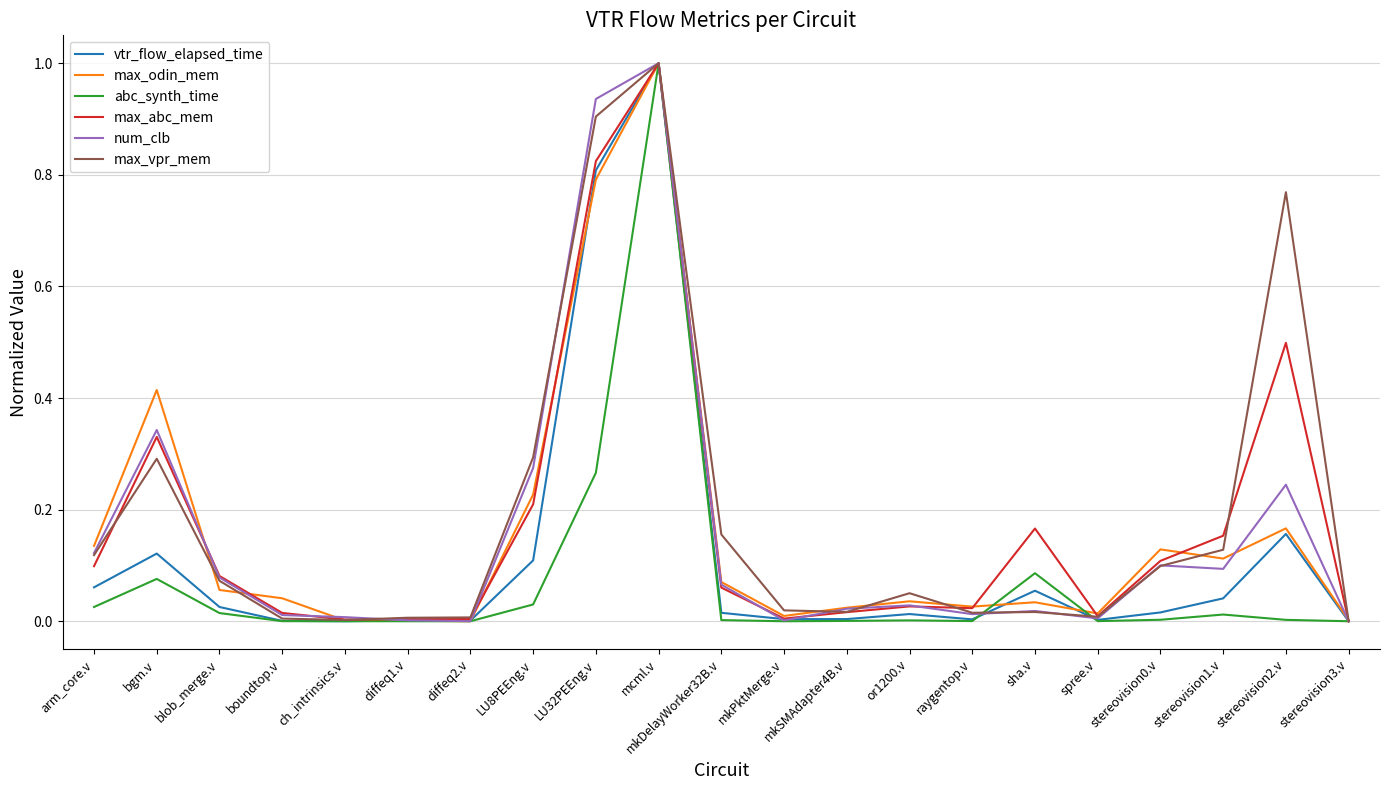

In vtr_flow_elapsed_time, how many points are higher than both neighbors (excluding endpoints)?

6